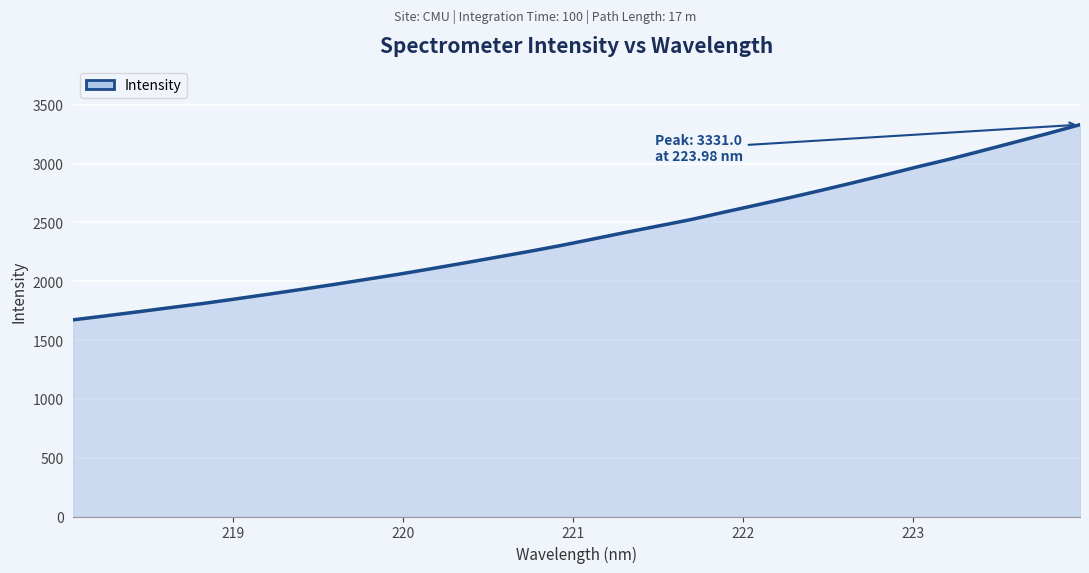

What is the difference between the maximum and minimum values?

1659.1